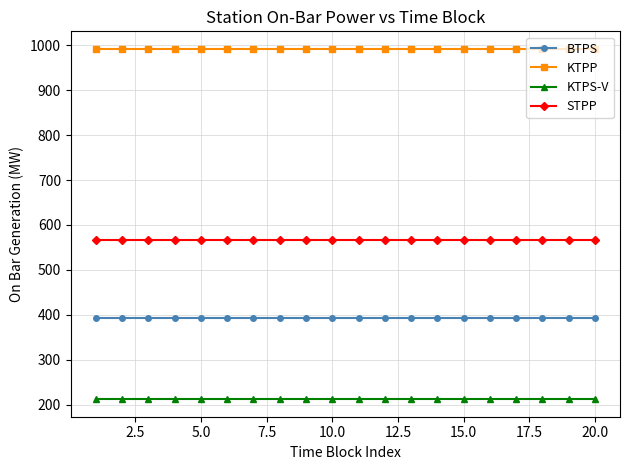

What is the value of the STPP point at the 18th from the left?

565.5